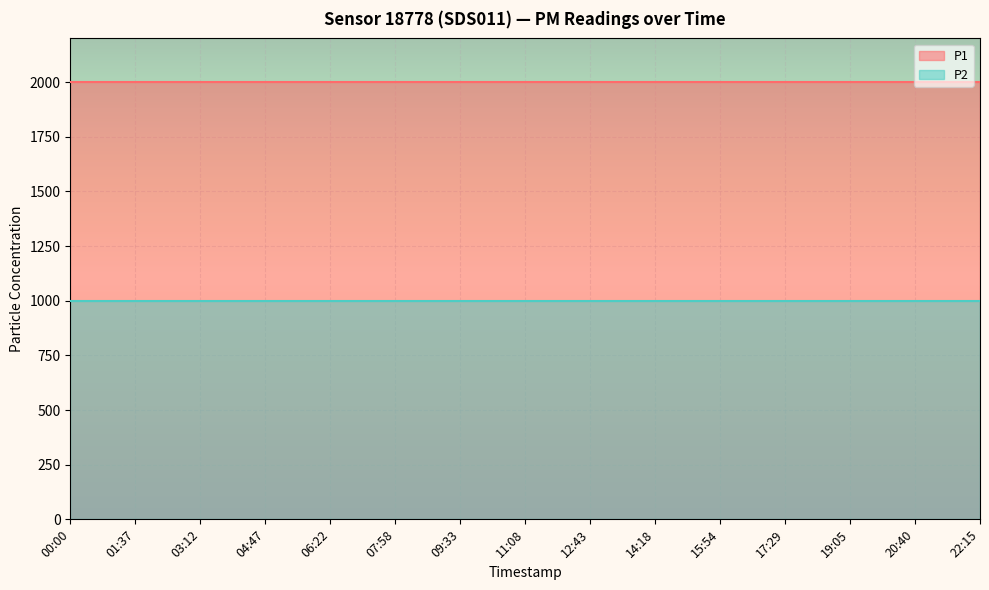

What position from the right is 15:54?

5